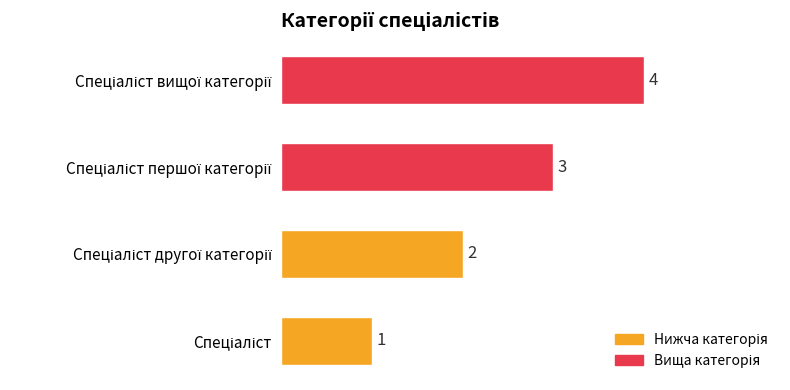

What is the maximum value shown in the chart?

4